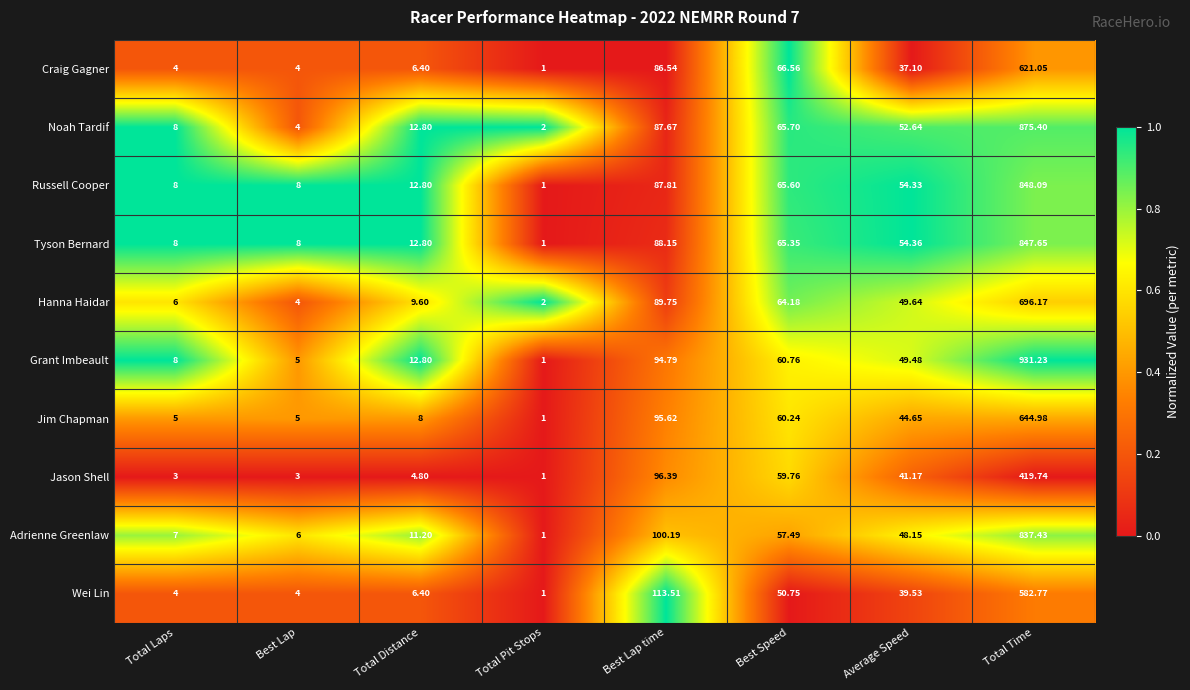

At which label does Noah Tardif first exceed 52?

Best Lap time